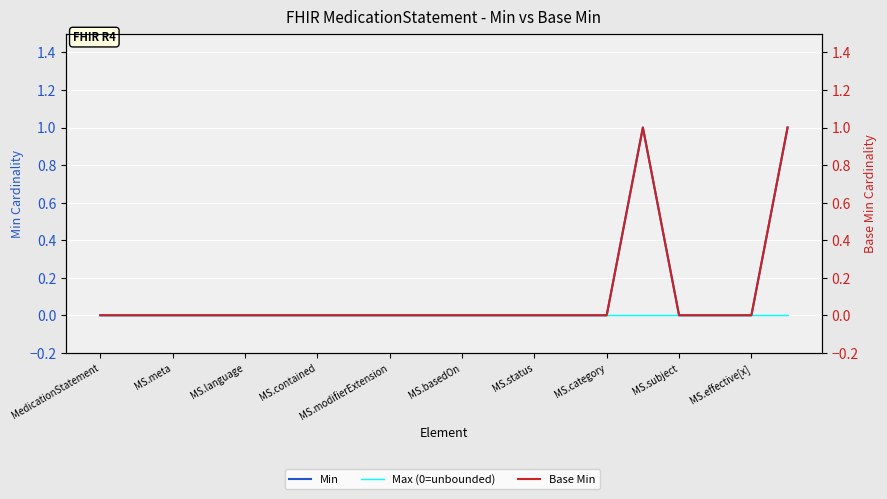

How many lines are shown in the chart?

3